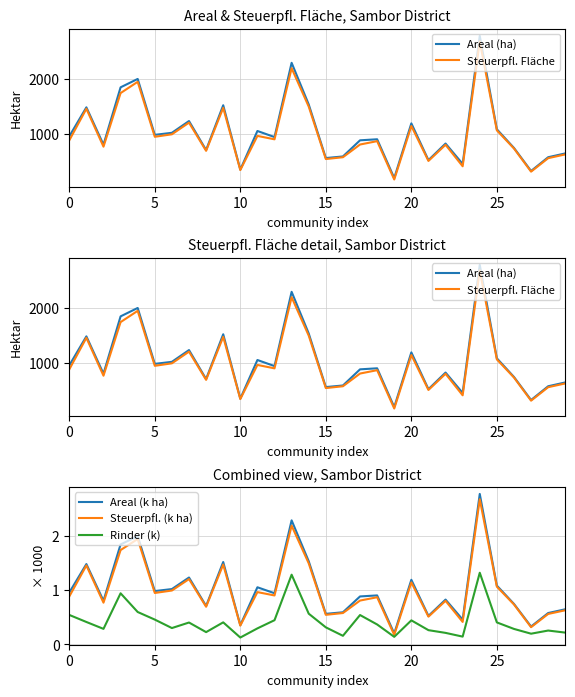

What is the difference between the maximum and minimum values in the Steuerpfl. Fläche series?

2501.0